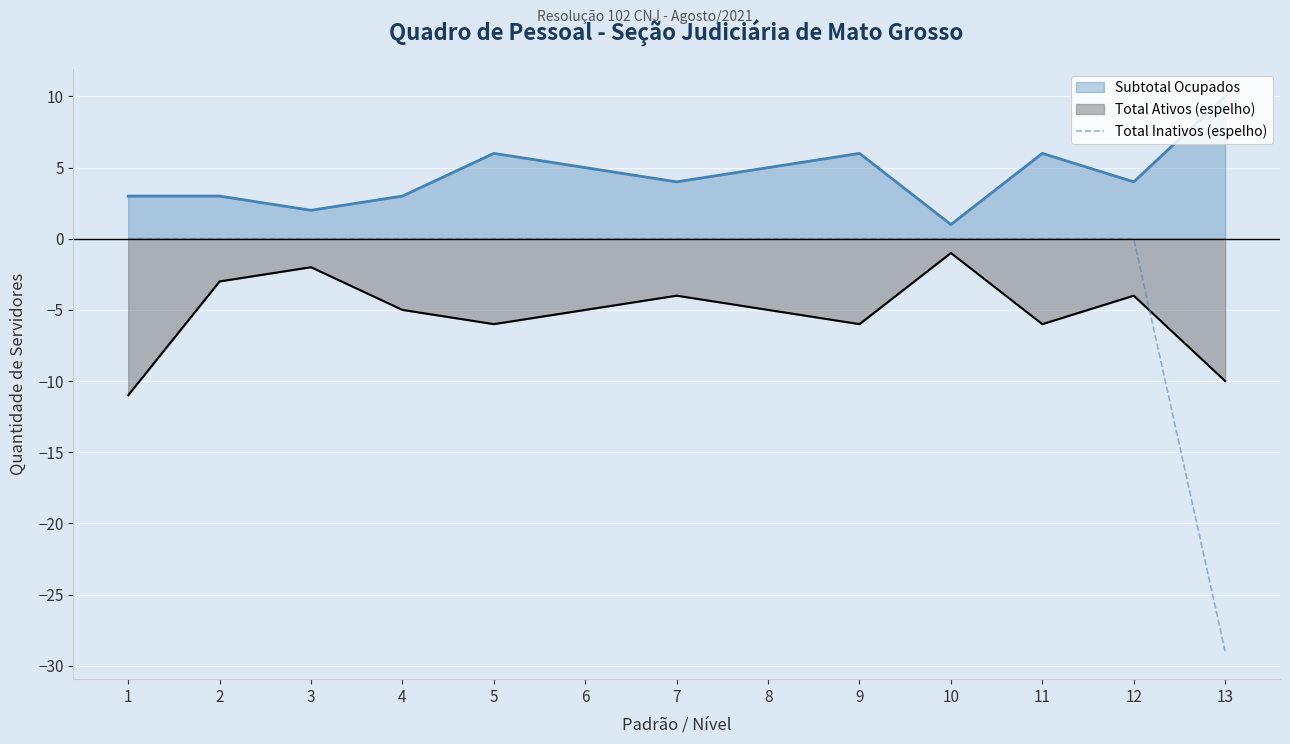

The value of Total Ativos (espelho) at 7 is -4. True or false?

True